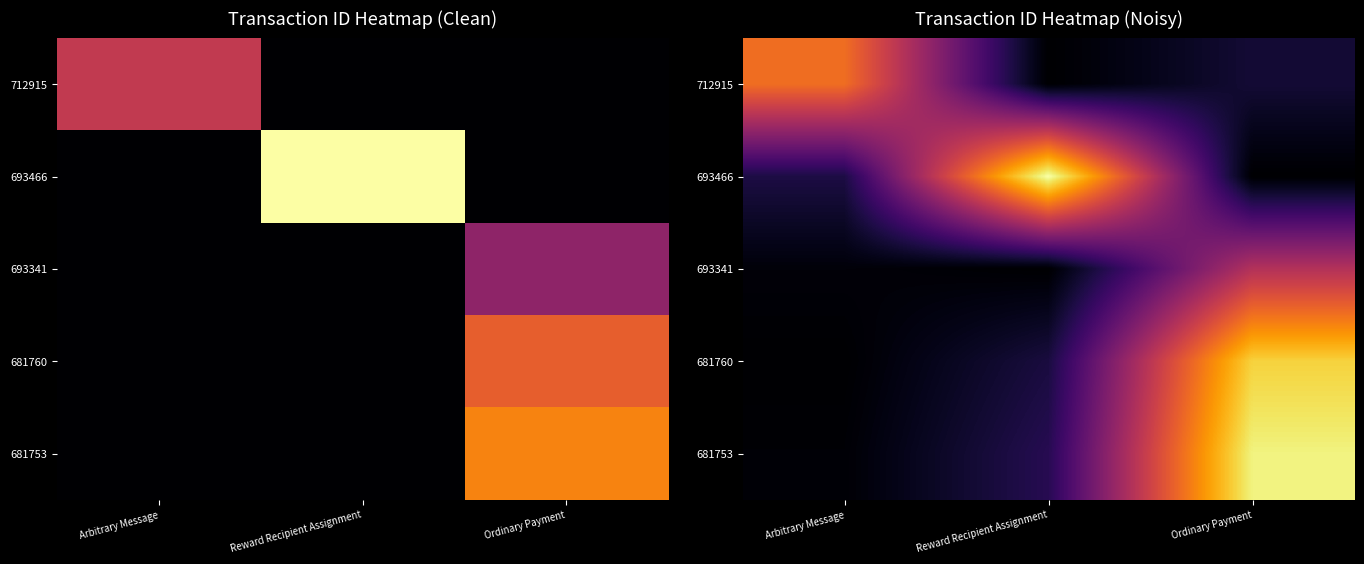

At Ordinary Payment, list the series in order from smallest to largest.

693466, 712915, 693341, 681760, 681753